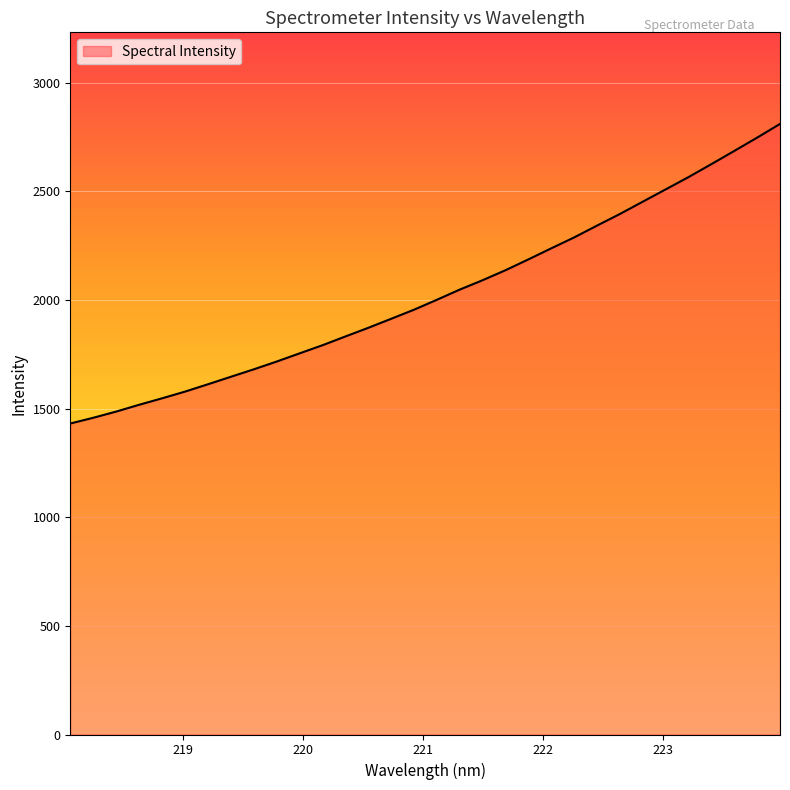

What is the average value?

2028.2